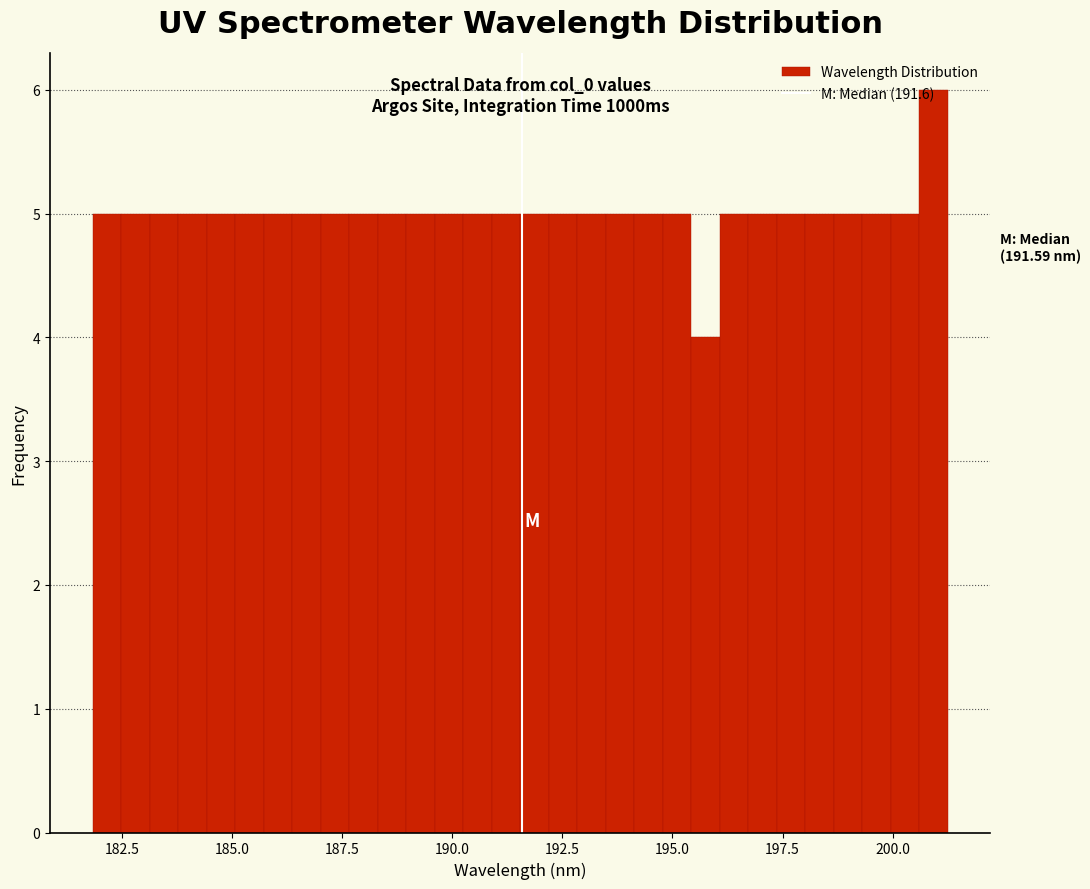

Read against the x-axis, roughly where is the centre of the tallest bar?

201.0